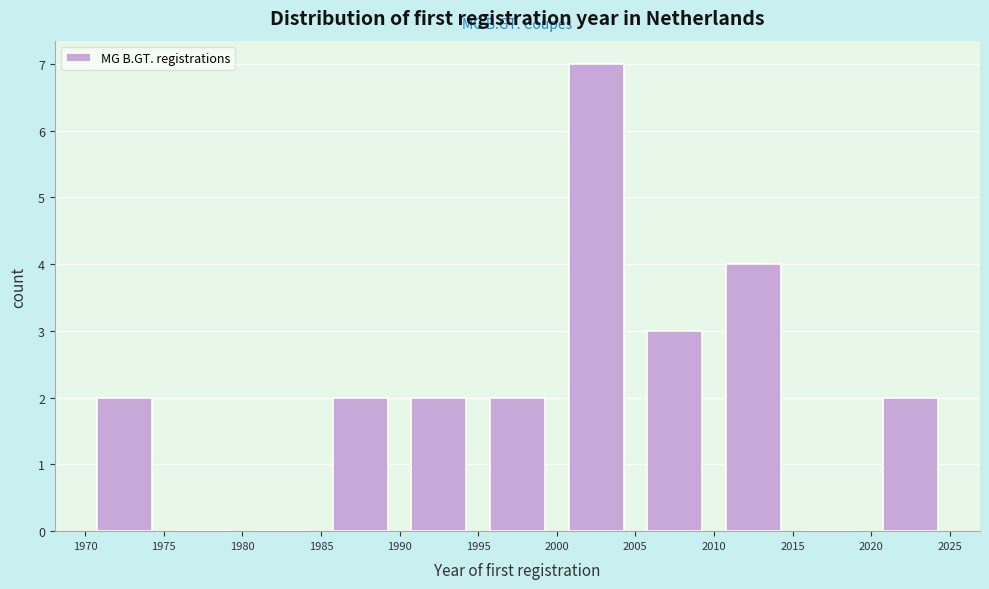

Which range on the x-axis has the tallest bar?

2000 to 2005